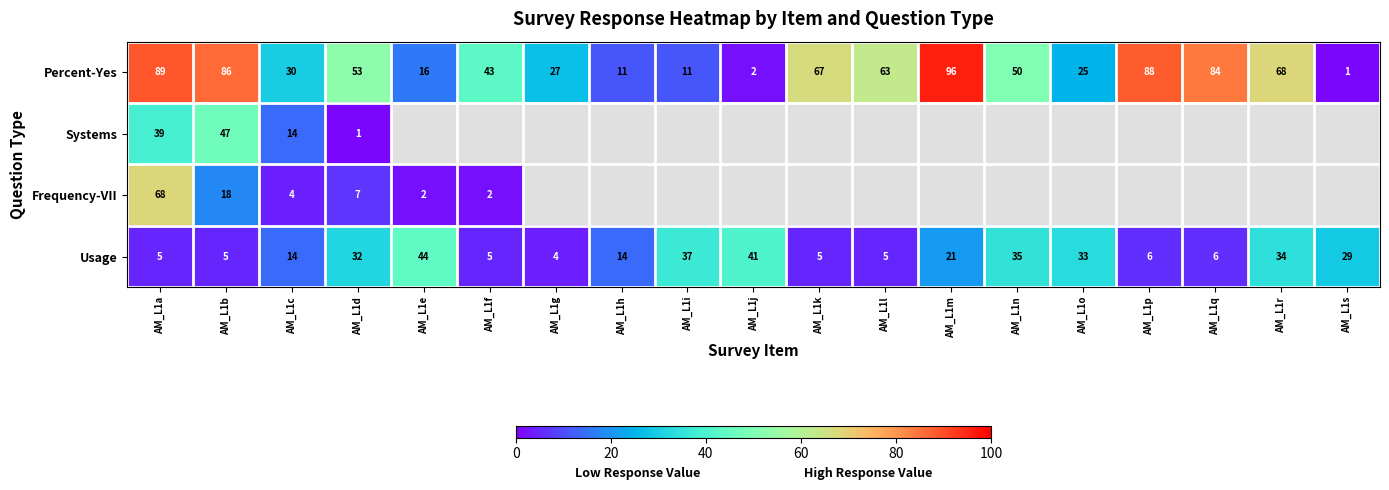

How many categories are shown in the chart?

19